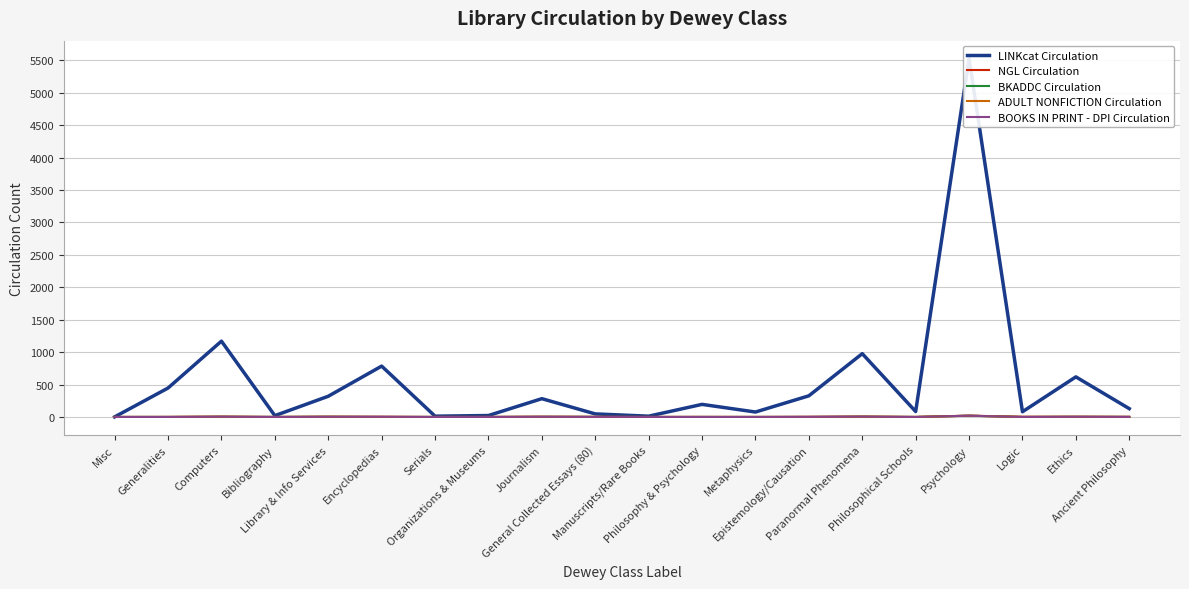

True or false: BOOKS IN PRINT - DPI Circulation and NGL Circulation cross at least once.

False